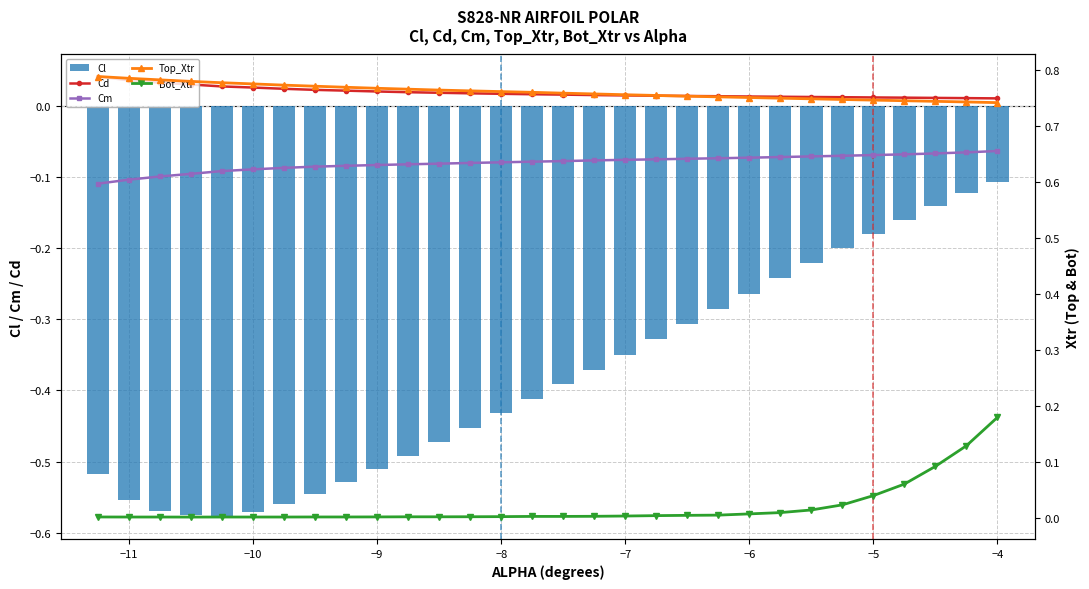

Reading left to right, what are all the values shown in this chart?

Cd: 0.0	0.0	0.0	0.0	0.0	0.0	0.0	0.0	0.0	0.0	0.0	0.0	0.0	0.0	0.0	0.0	0.0	0.0	0.0	0.0	0.0	0.0	0.0	0.0	0.0	0.0	0.0	0.0	0.0	0.0
Cm: -0.1	-0.1	-0.1	-0.1	-0.1	-0.1	-0.1	-0.1	-0.1	-0.1	-0.1	-0.1	-0.1	-0.1	-0.1	-0.1	-0.1	-0.1	-0.1	-0.1	-0.1	-0.1	-0.1	-0.1	-0.1	-0.1	-0.1	-0.1	-0.1	-0.1
Cl: -0.5	-0.6	-0.6	-0.6	-0.6	-0.6	-0.6	-0.5	-0.5	-0.5	-0.5	-0.5	-0.5	-0.4	-0.4	-0.4	-0.4	-0.3	-0.3	-0.3	-0.3	-0.3	-0.2	-0.2	-0.2	-0.2	-0.2	-0.1	-0.1	-0.1
Top_Xtr: 0.8	0.8	0.8	0.8	0.8	0.8	0.8	0.8	0.8	0.8	0.8	0.8	0.8	0.8	0.8	0.8	0.8	0.8	0.8	0.8	0.8	0.8	0.7	0.7	0.7	0.7	0.7	0.7	0.7	0.7
Bot_Xtr: 0.0	0.0	0.0	0.0	0.0	0.0	0.0	0.0	0.0	0.0	0.0	0.0	0.0	0.0	0.0	0.0	0.0	0.0	0.0	0.0	0.0	0.0	0.0	0.0	0.0	0.0	0.1	0.1	0.1	0.2